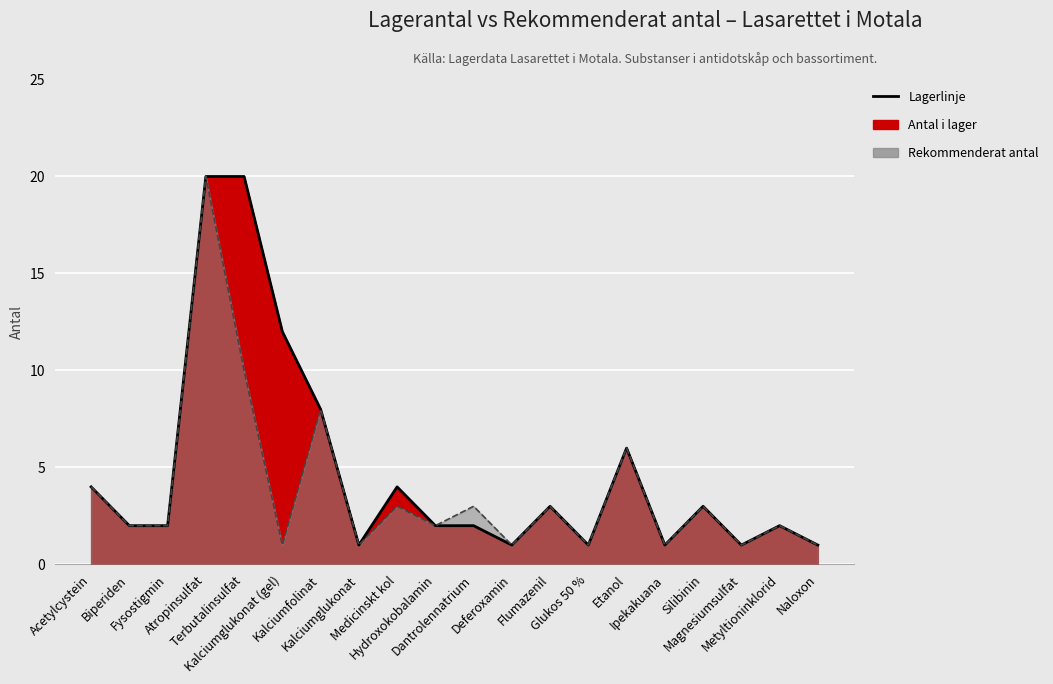

What is the difference between the Rekommenderat antal values at Hydroxokobalamin and Atropinsulfat?

18